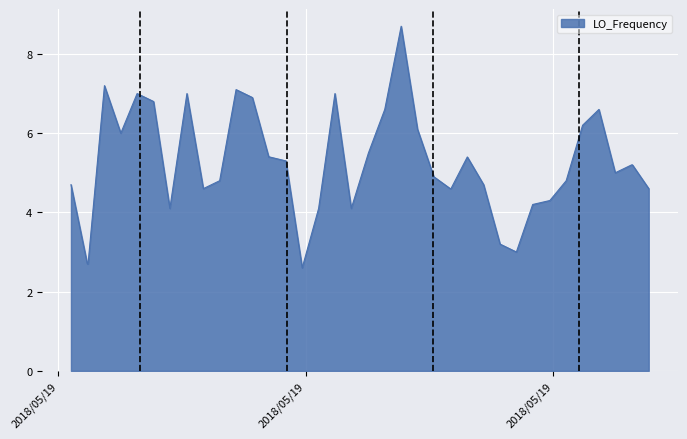

What is the smallest value displayed?

2.6